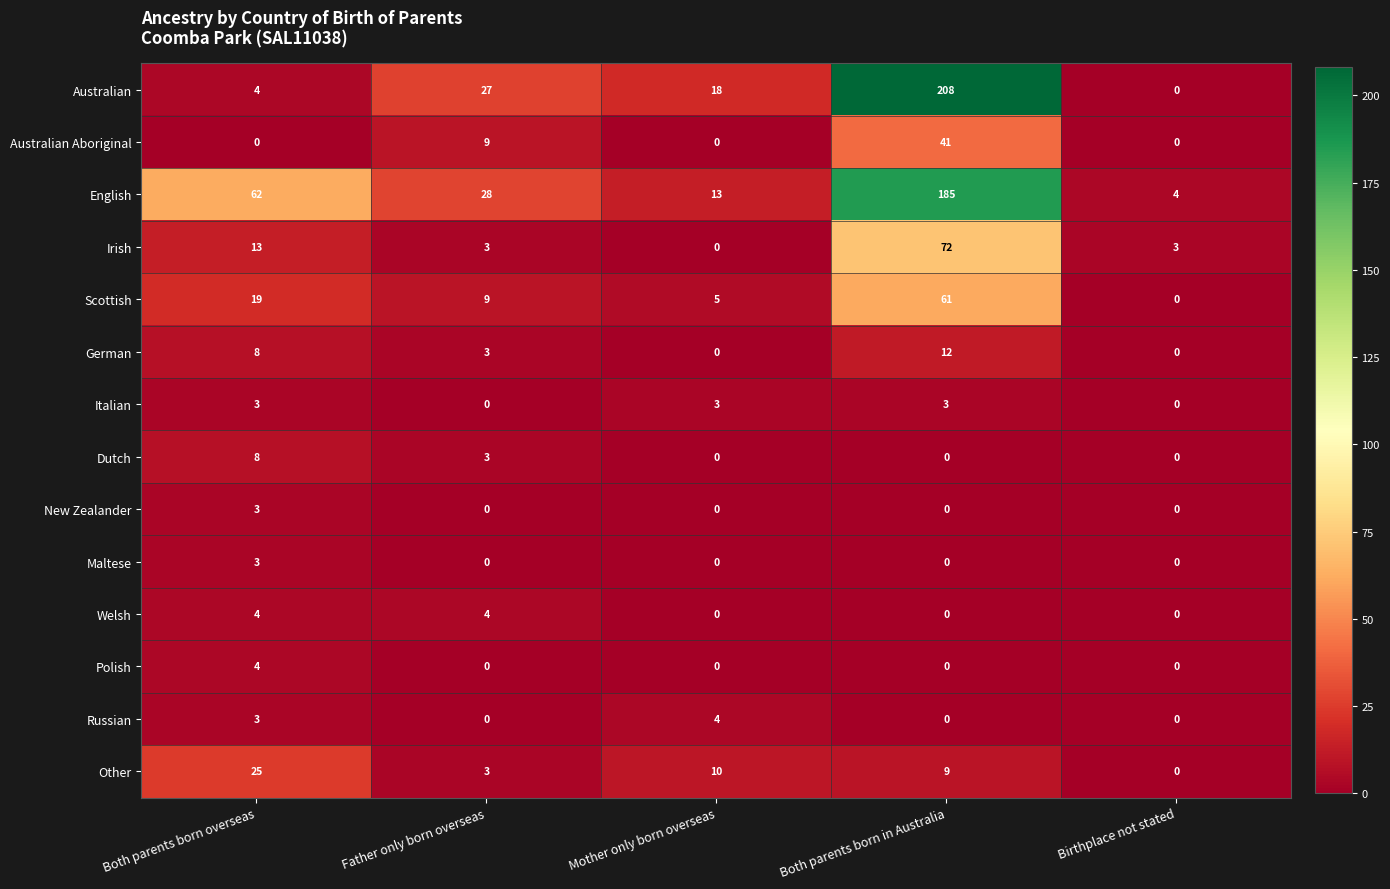

Which series has the widest spread of values?

Australian